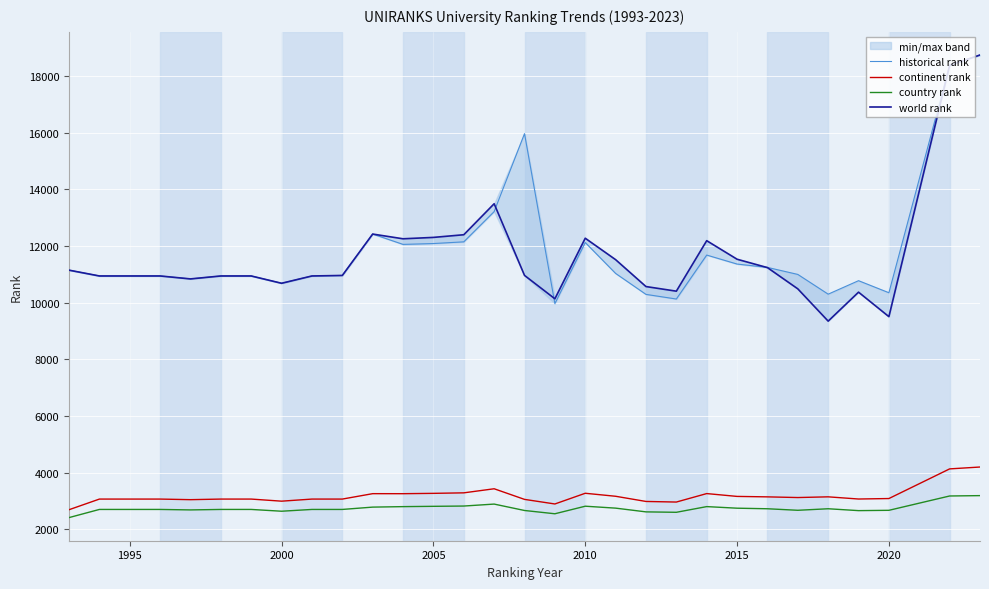

Is it true that continent rank equals 5824 at 2010?

False